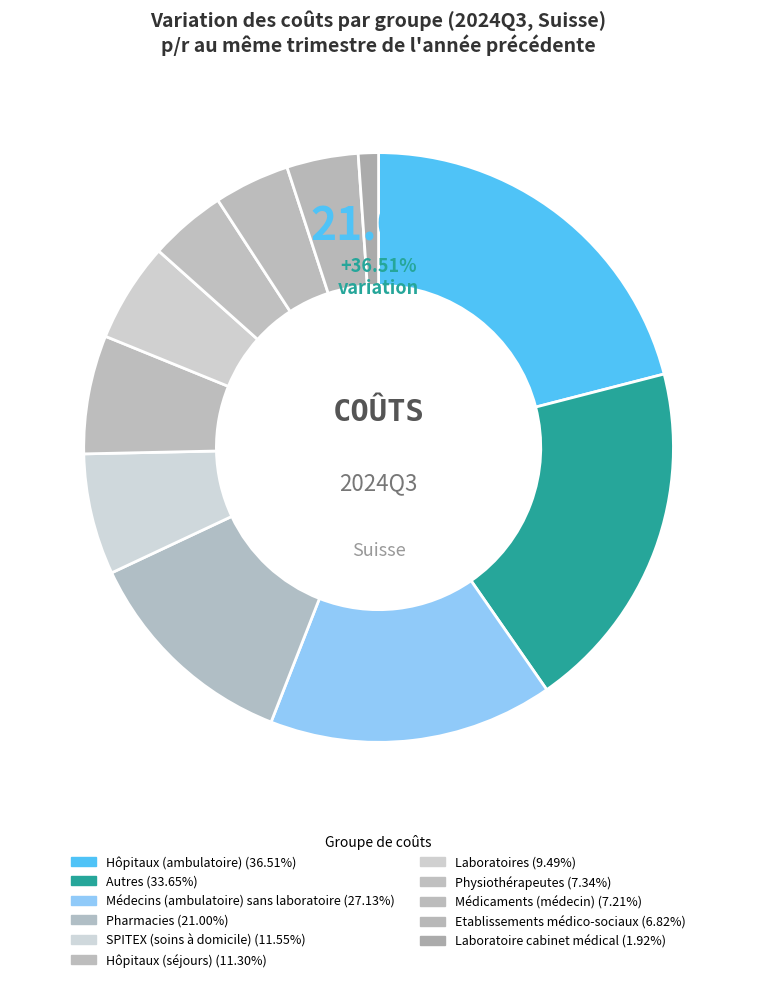

To the nearest percent, what percentage of the pie is Laboratoire cabinet médical?

1%